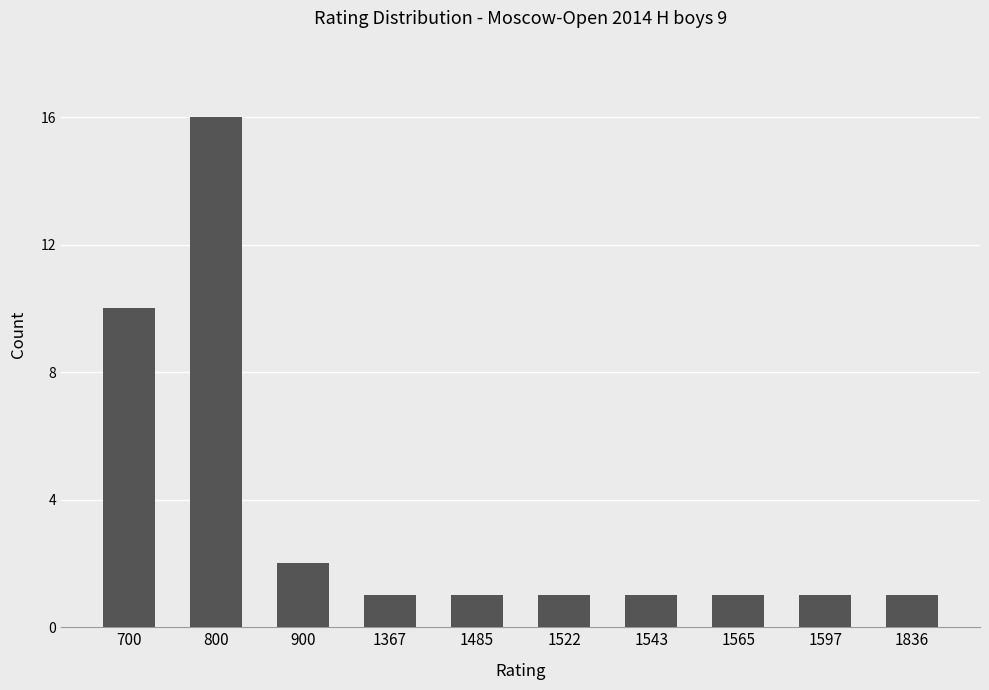

Where is the data nearest to the value 8?

700